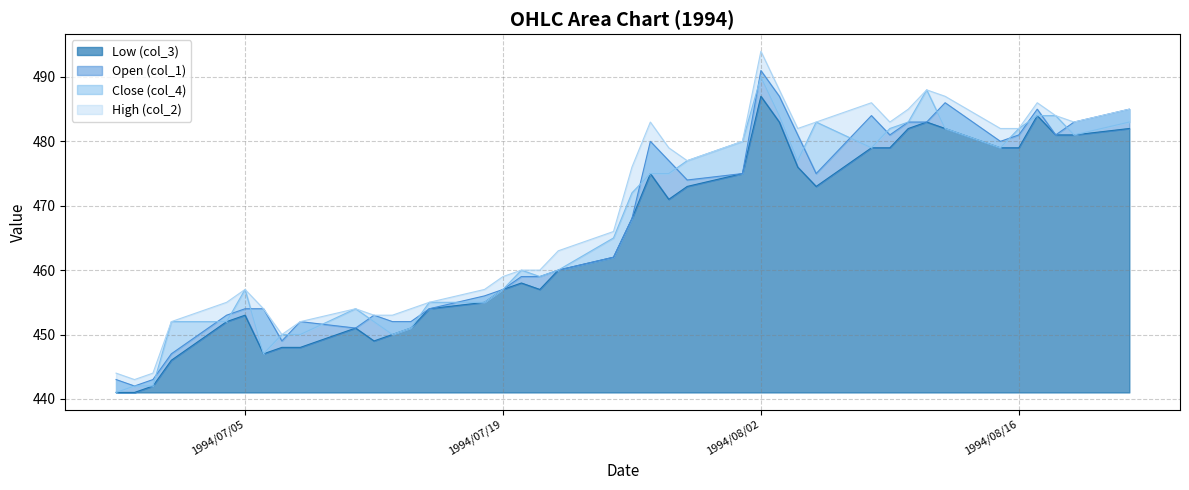

List the series in order of their peak value, lowest first.

Low (col_3), Close (col_4), Open (col_1), High (col_2)